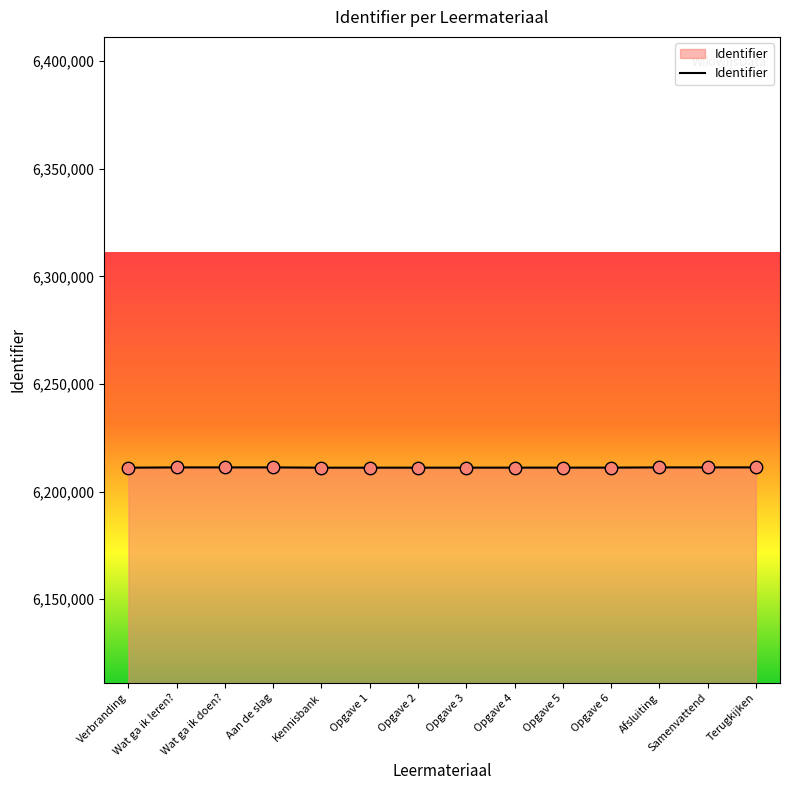

What is the ratio of the value at Opgave 2 to the value at Opgave 3?

1.0